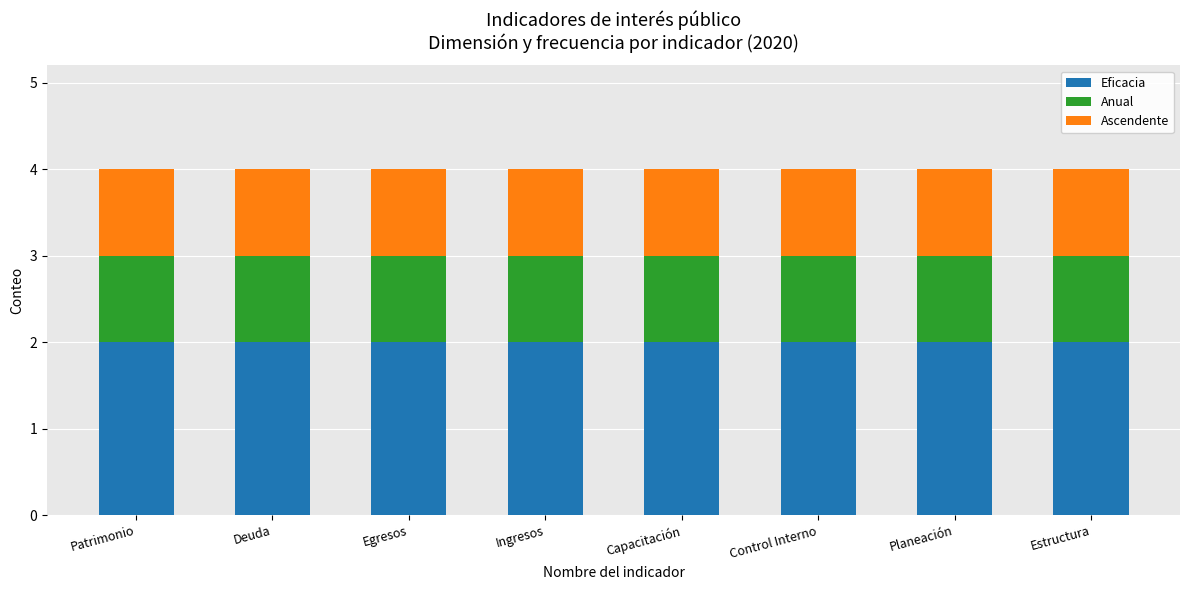

The value of Eficacia at Control Interno is 2. True or false?

True